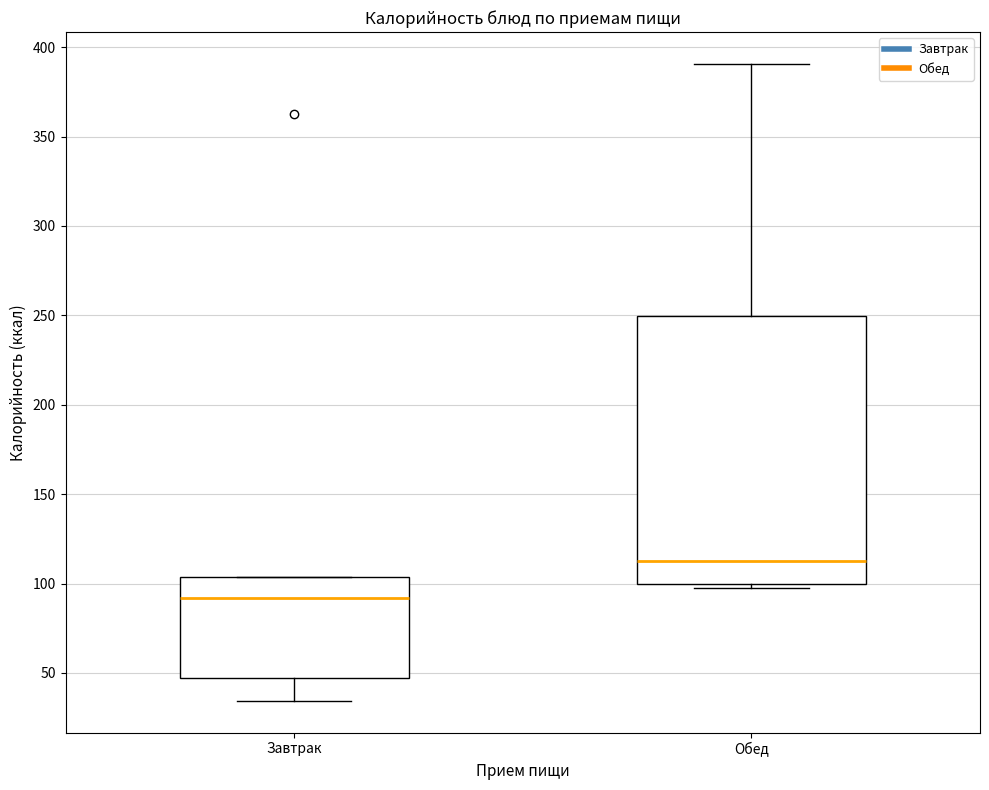

Which box's median line is the highest?

Обед